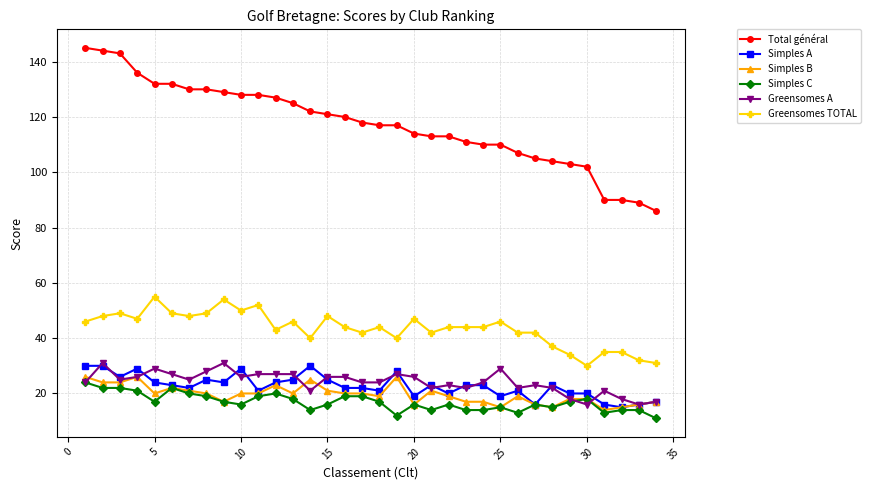

What are all the series names shown in the legend?

Total général, Simples A, Simples B, Simples C, Greensomes A, Greensomes TOTAL